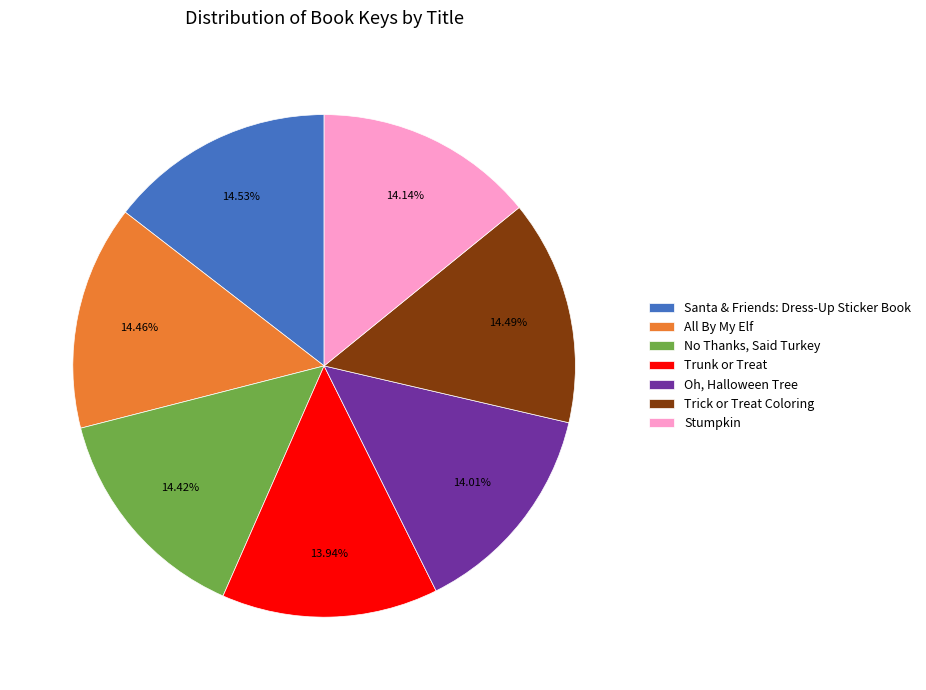

Is there any slice that represents more than half of the pie?

No